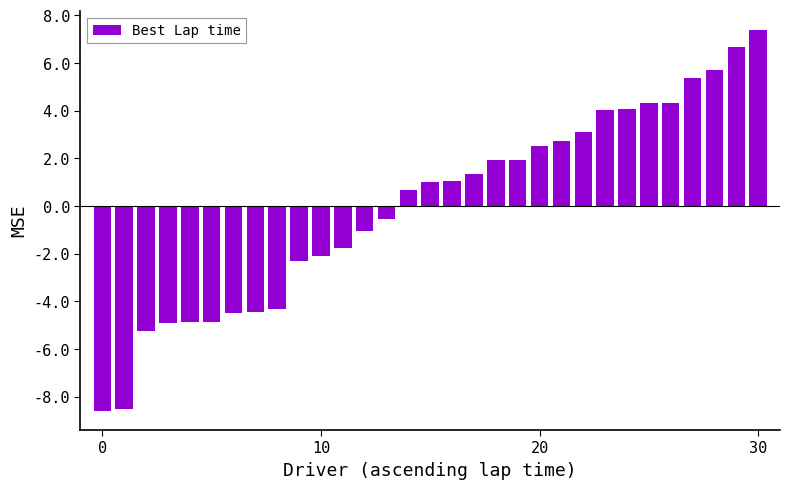

How many bars are there in total?

31